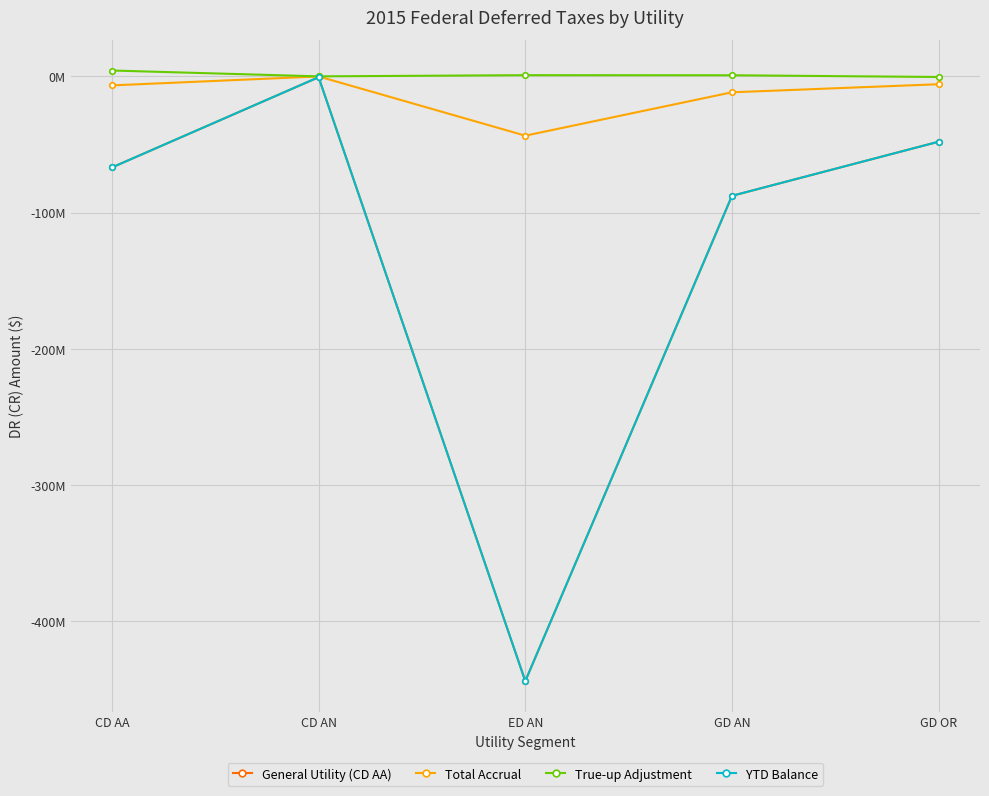

At which category is the sum across all series the highest?

CD AN